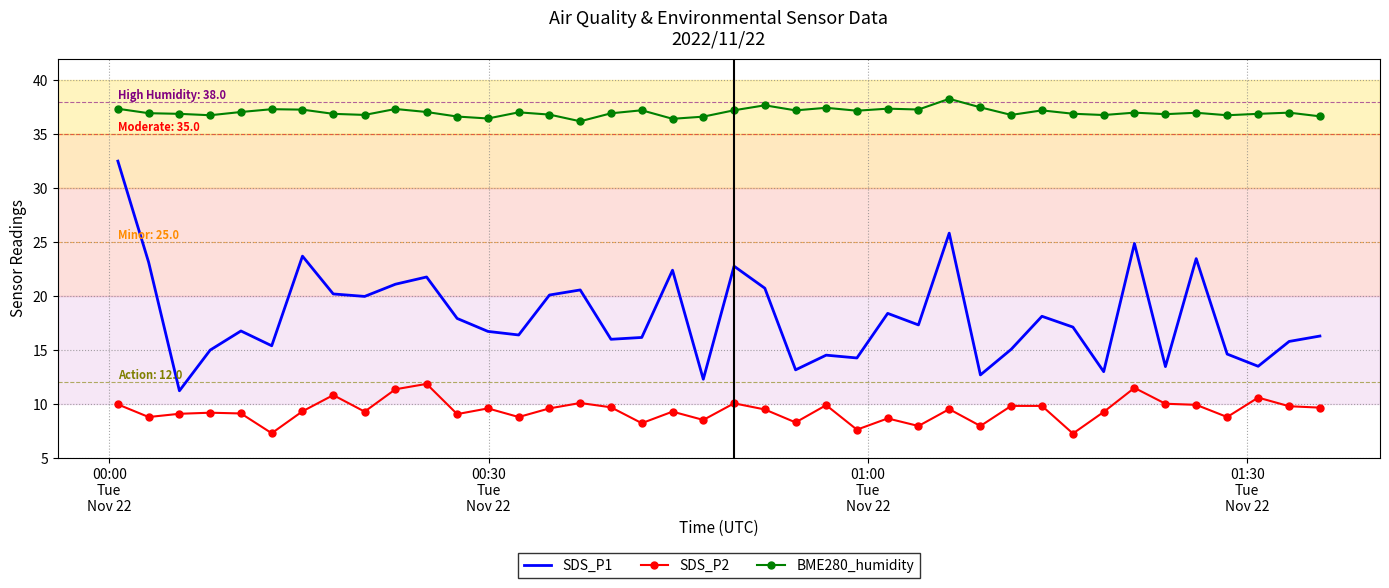

Rank the series by their average value, from highest to lowest.

BME280_humidity, SDS_P1, SDS_P2